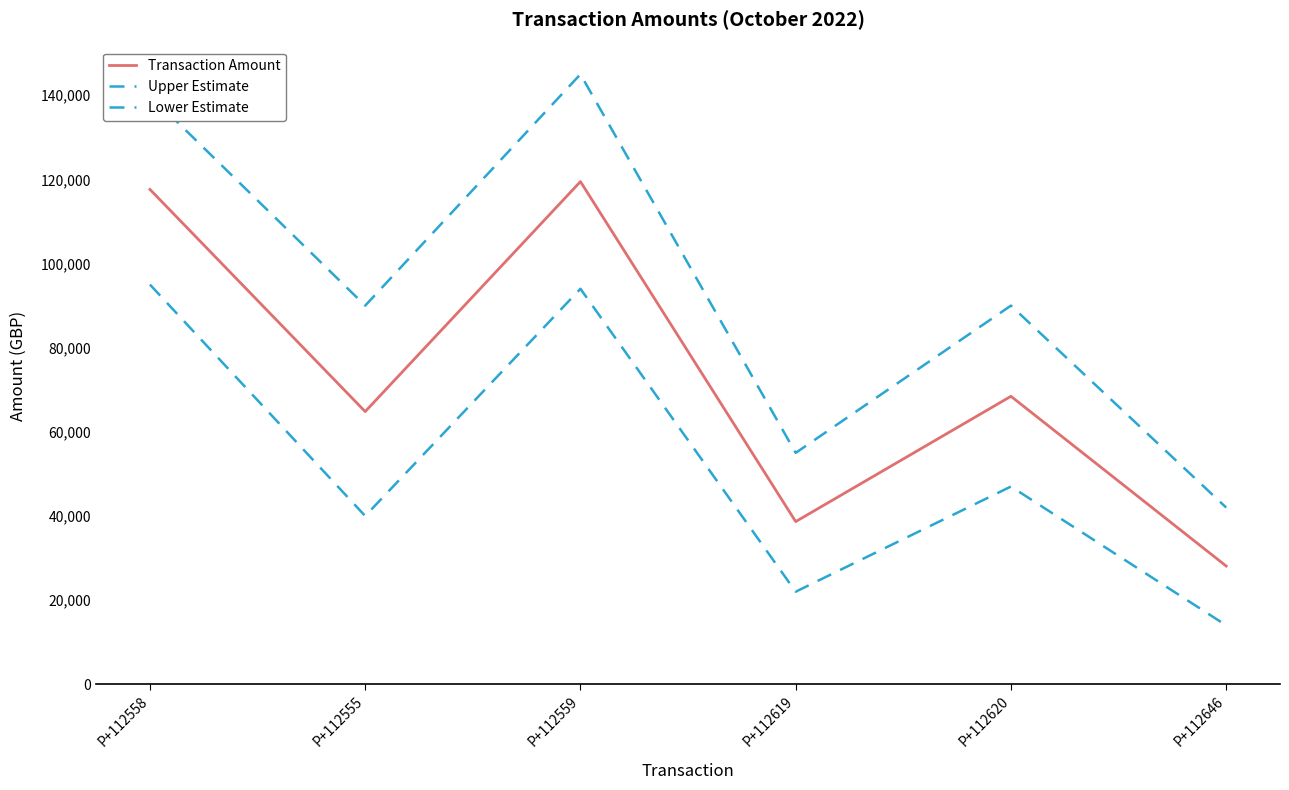

At which category does Transaction Amount reach its first local valley?

P+112555